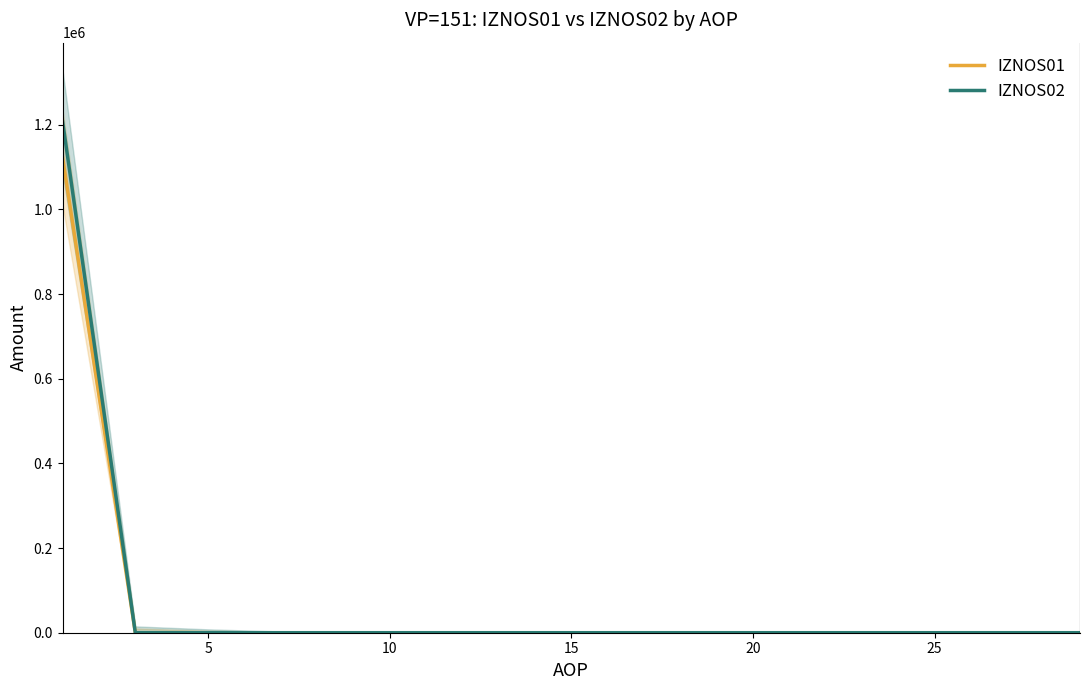

True or false: IZNOS01 and IZNOS02 intersect in this chart.

False